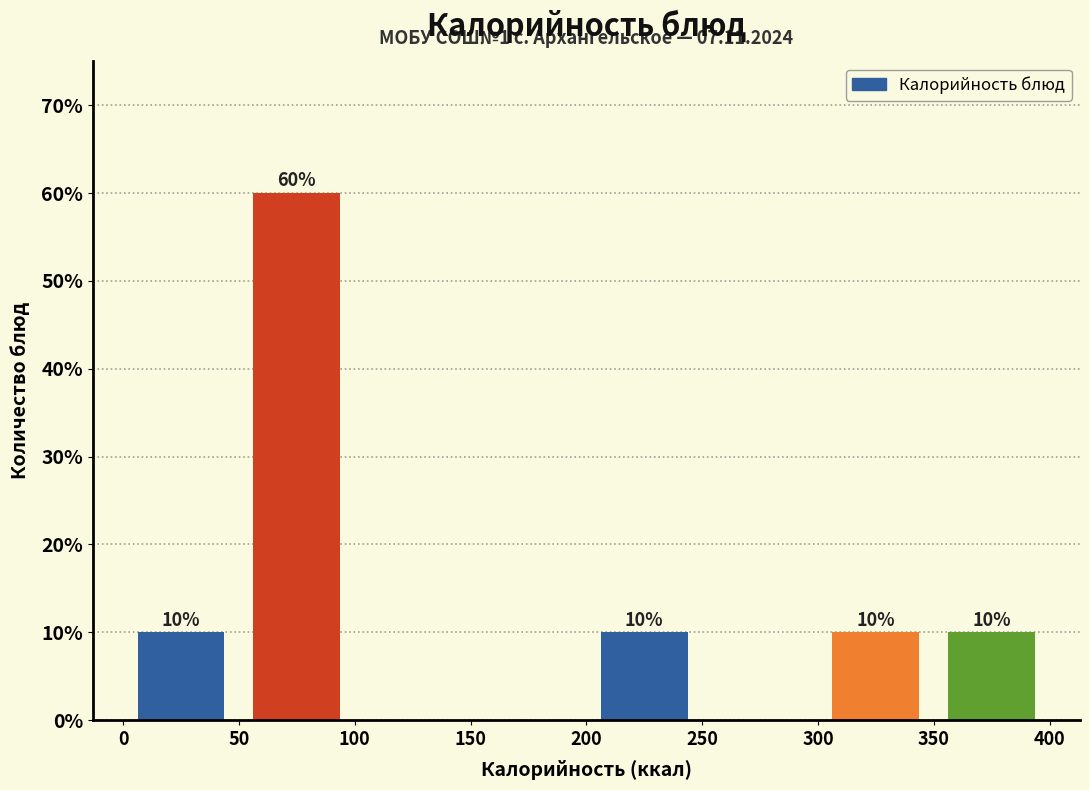

Which range on the x-axis has the tallest bar?

50 to 100